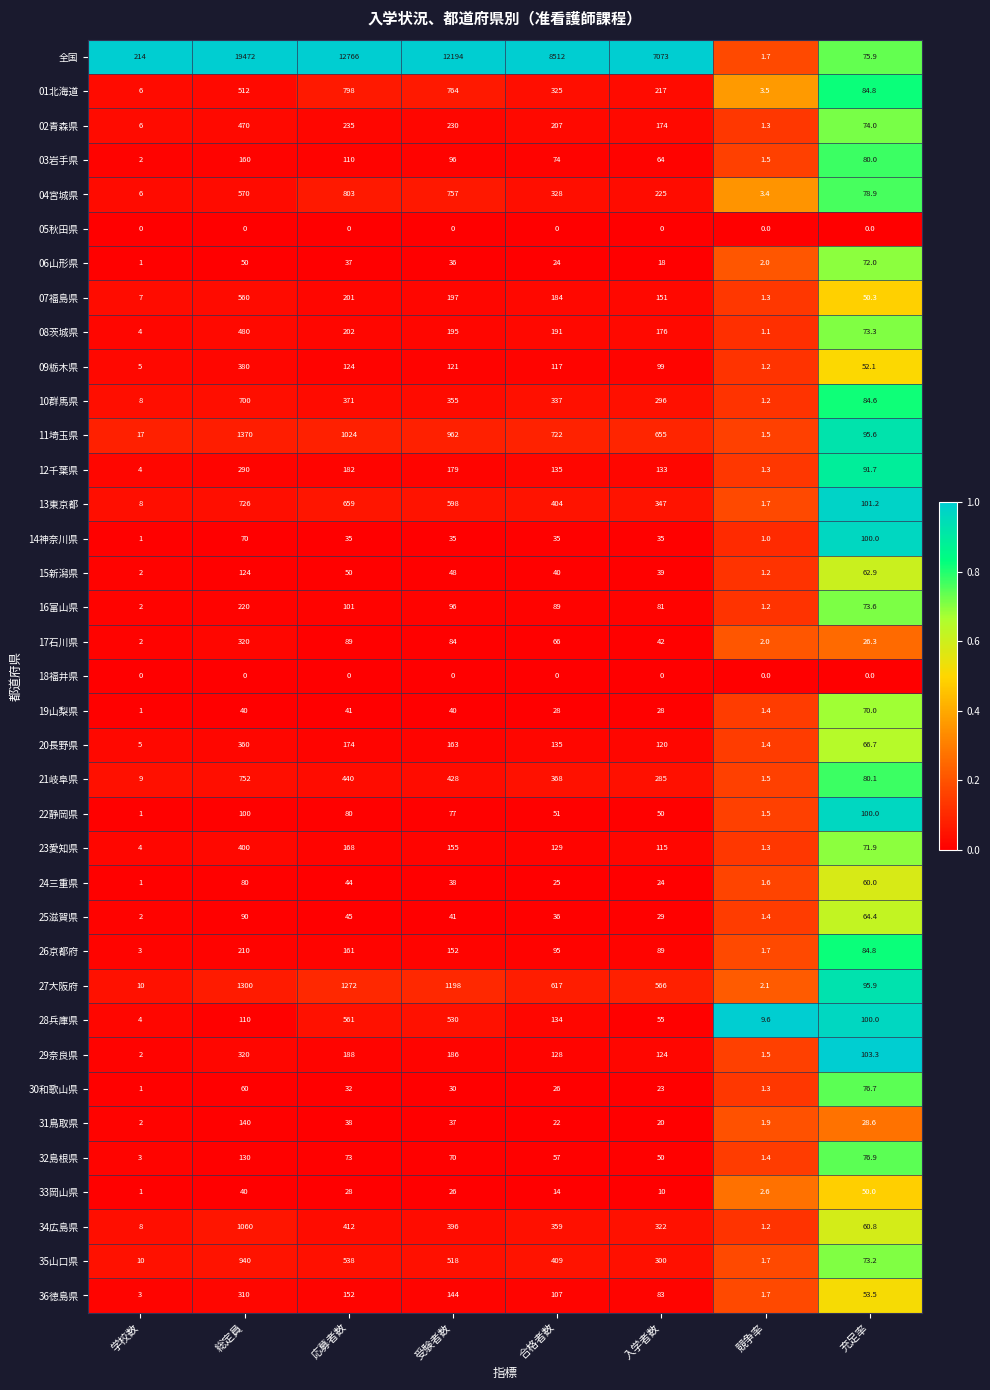

What is the average value of the 31鳥取県 series?

36.2